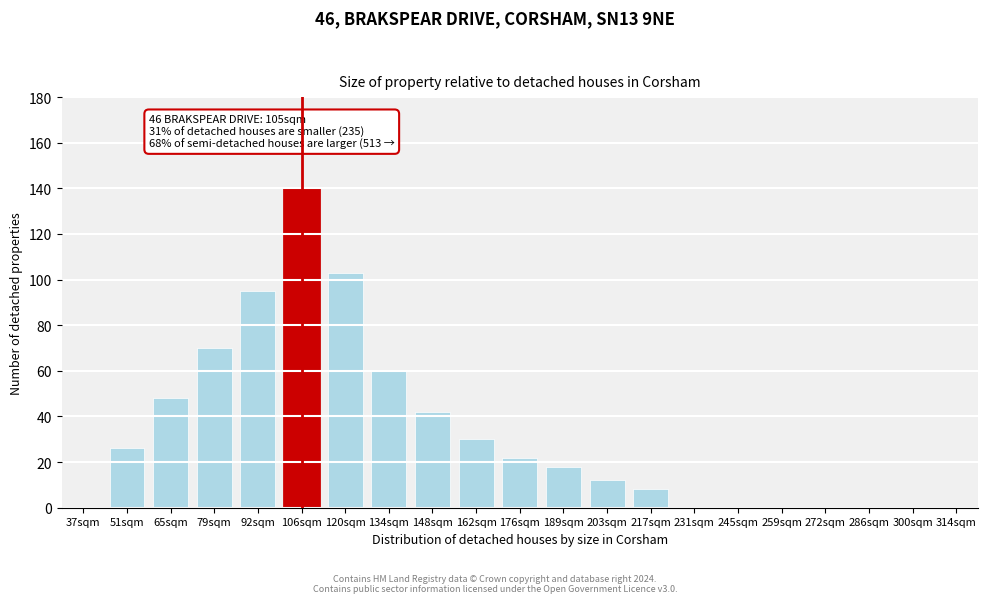

Reading right to left, transcribe all the data shown in this chart.

314sqm=0	300sqm=0	286sqm=0	272sqm=0	259sqm=0	245sqm=0	231sqm=0	217sqm=8	203sqm=12	189sqm=18	176sqm=22	162sqm=30	148sqm=42	134sqm=60	120sqm=103	106sqm=140	92sqm=95	79sqm=70	65sqm=48	51sqm=26	37sqm=0